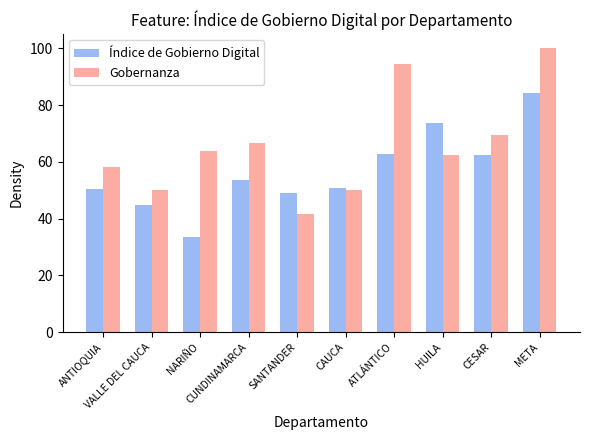

Which series has the widest spread of values?

Gobernanza